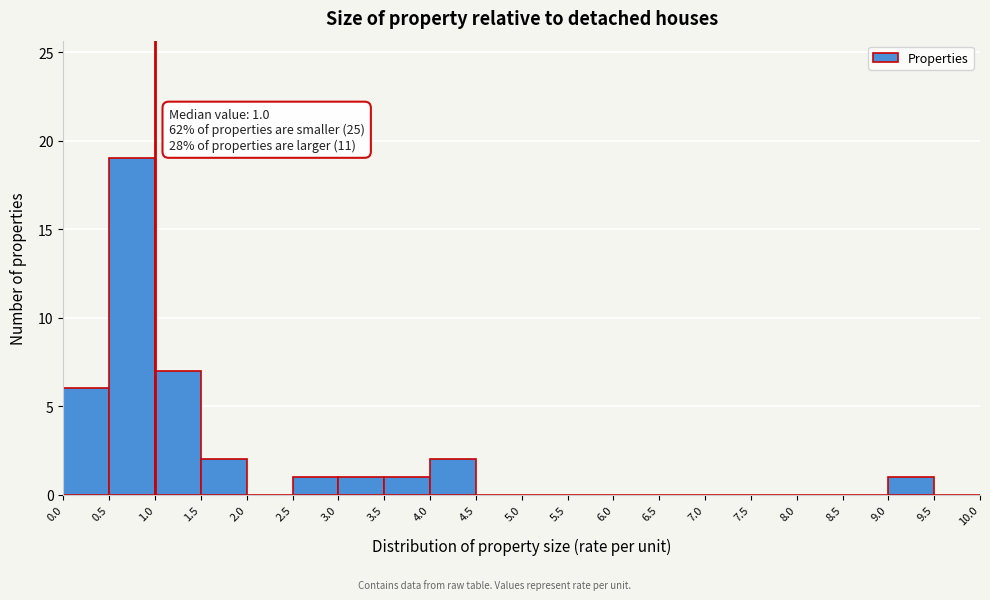

Over which range of the x-axis is the bar tallest?

0.5 to 1.0